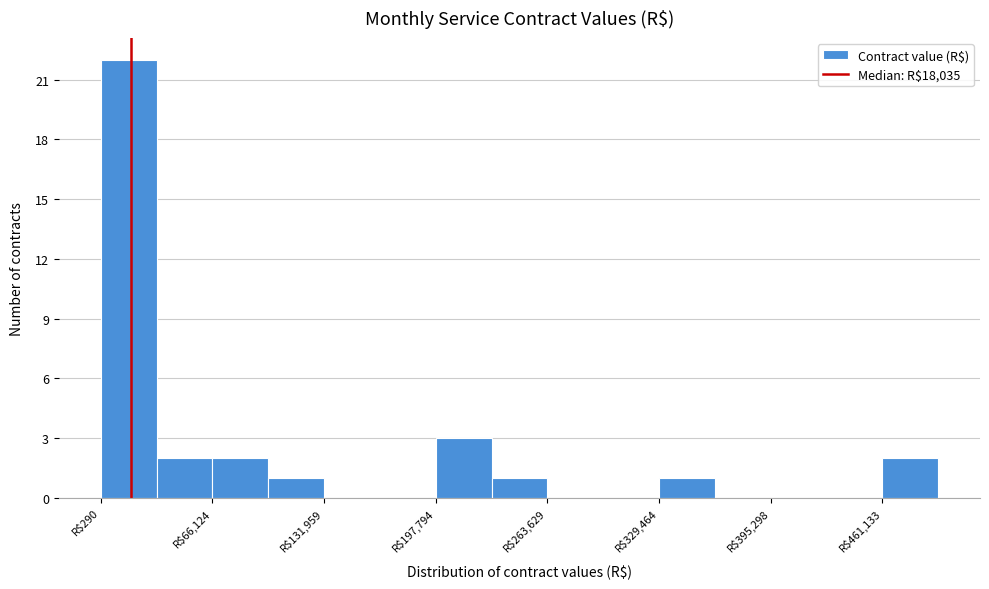

Around what value on the x-axis is the tallest bar? Give the approximate position of its centre, as read against the axis.

20000